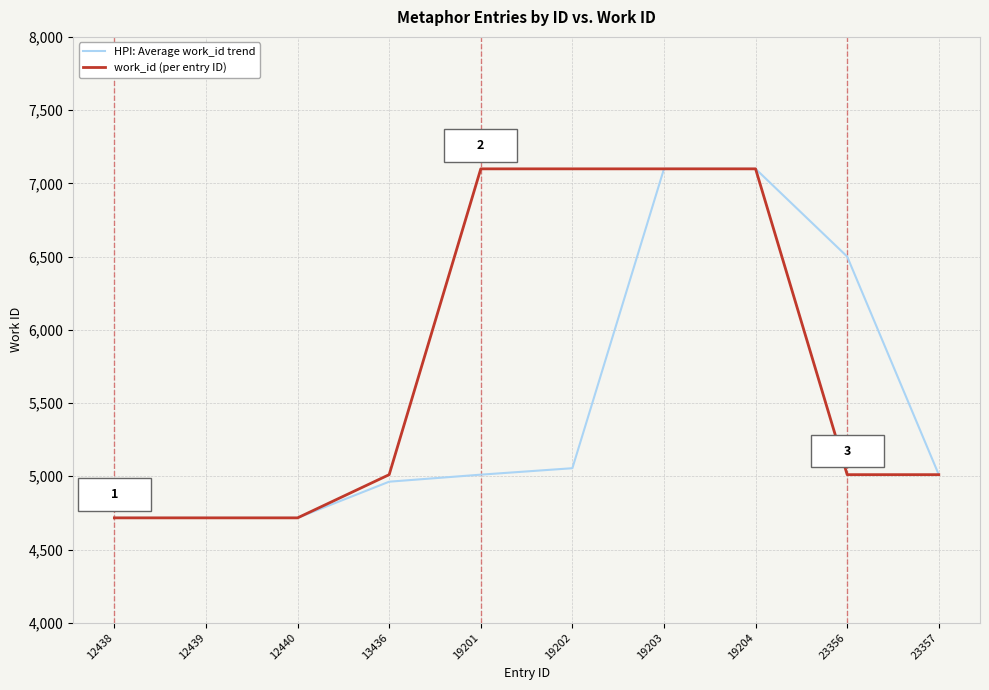

Is the value of work_id (per entry ID) at 13436 greater than the value of HPI: Average work_id trend at 19204?

No